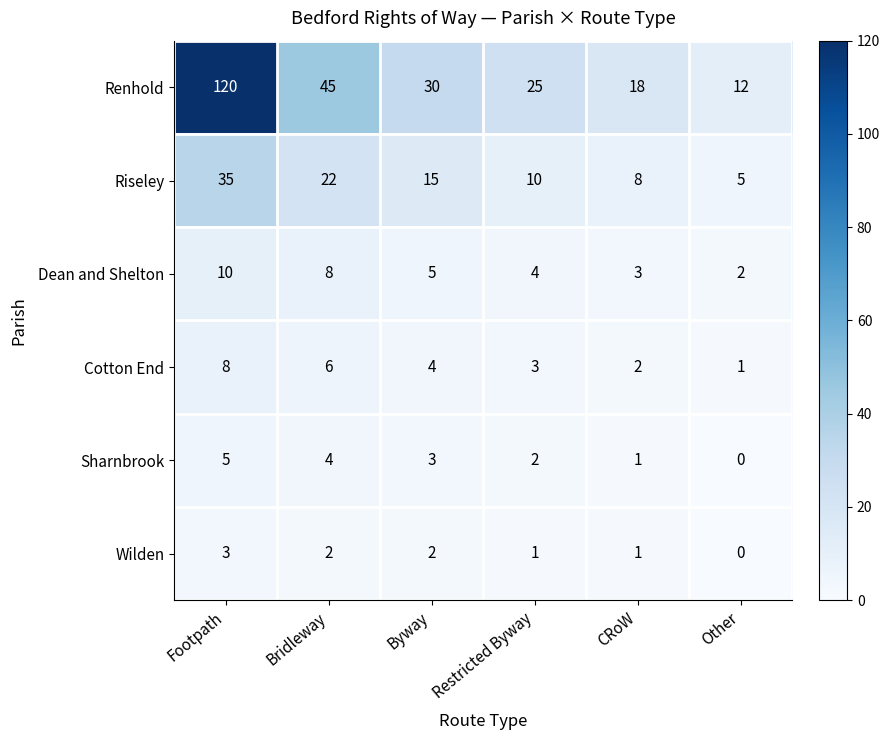

The value of Renhold at Restricted Byway is 17. True or false?

False